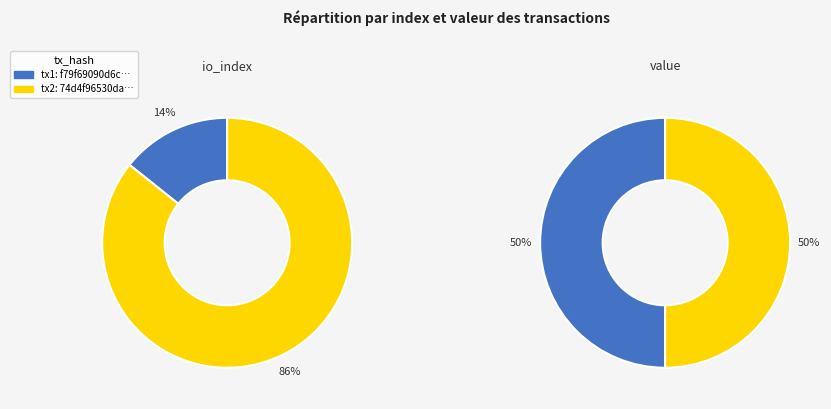

How many segments does this pie chart have?

2